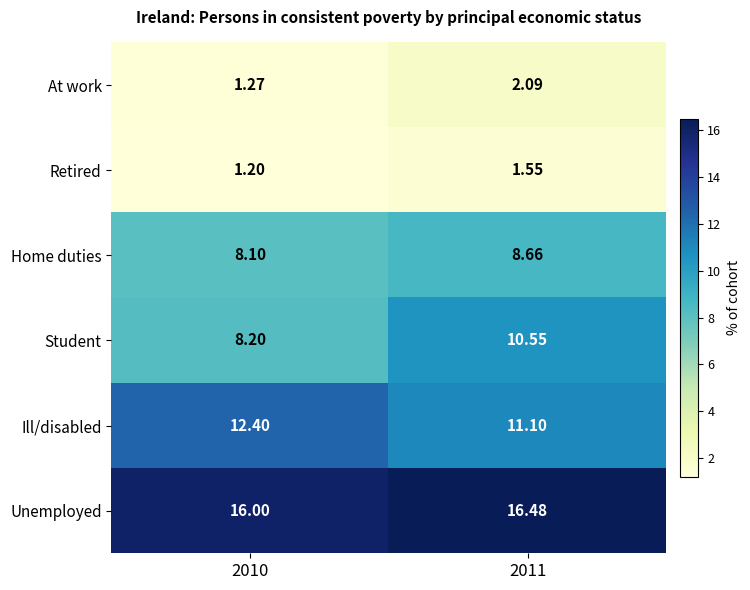

List the series in order of their peak value, highest first.

Unemployed, Ill/disabled, Student, Home duties, At work, Retired